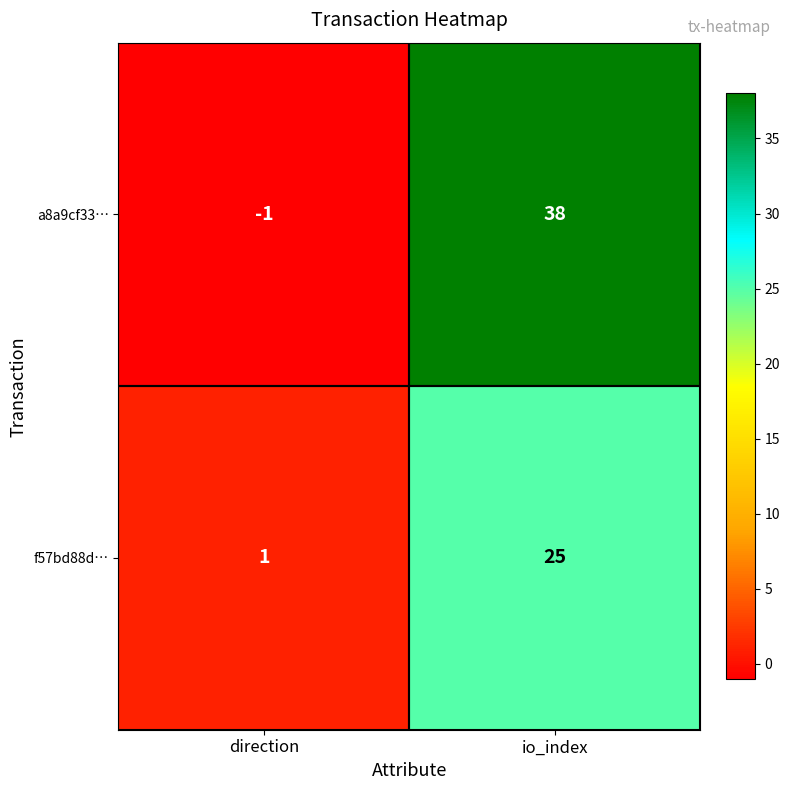

Rank the series at io_index from highest to lowest value.

a8a9cf33…, f57bd88d…